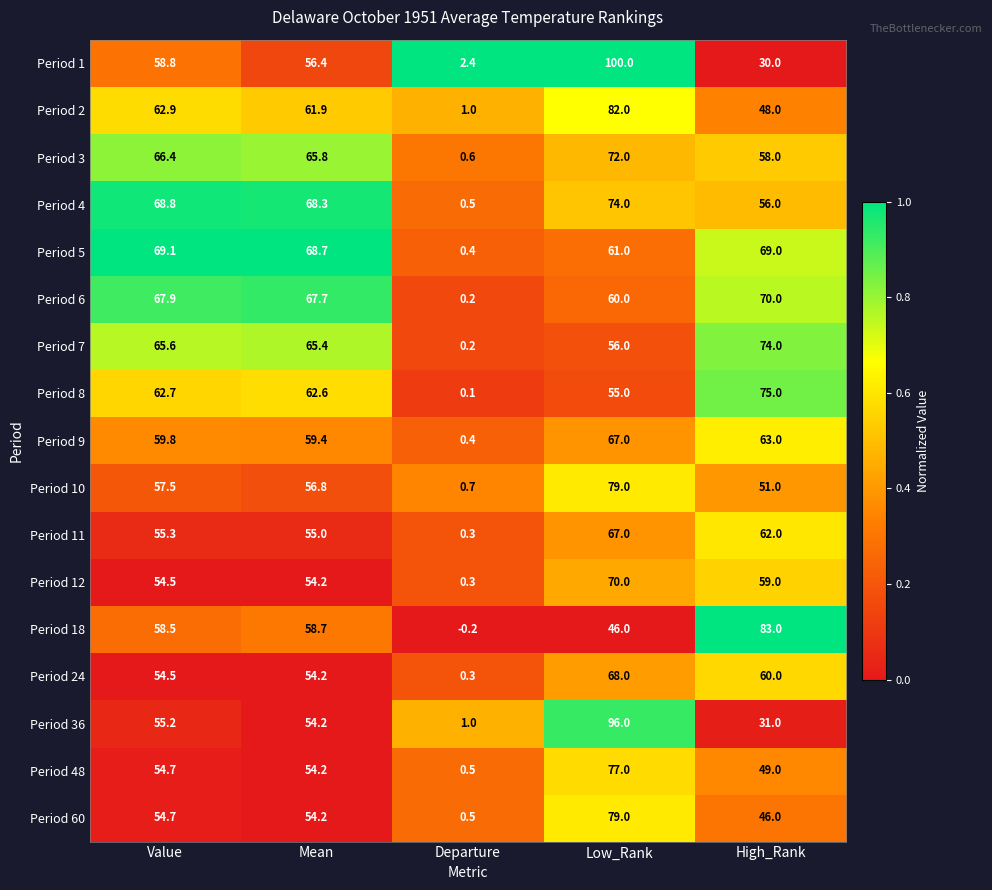

Which series has the largest total across all categories?

Period 5